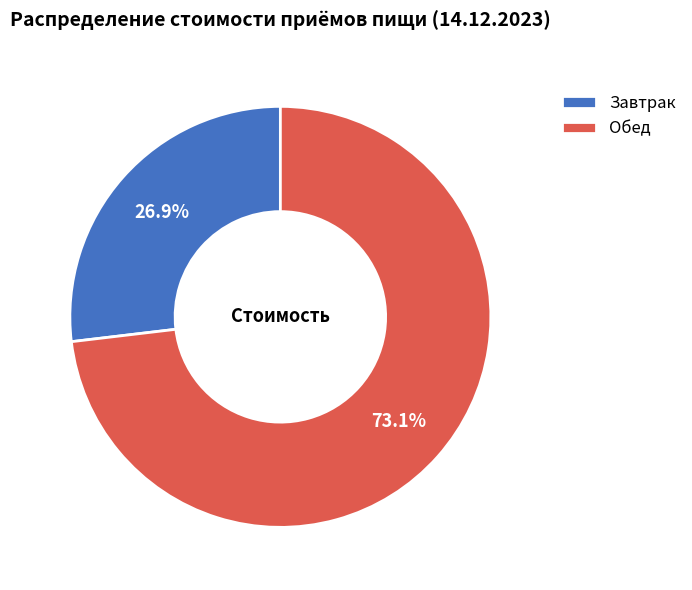

True or false: Обед accounts for 61% of the total.

False